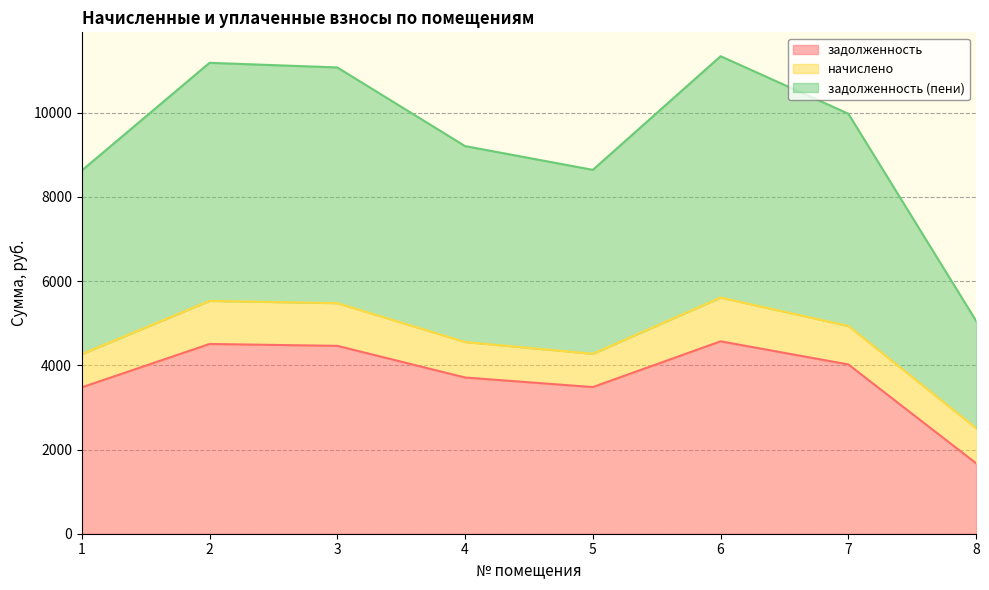

True or false: задолженность (пени) and задолженность cross at least once.

False